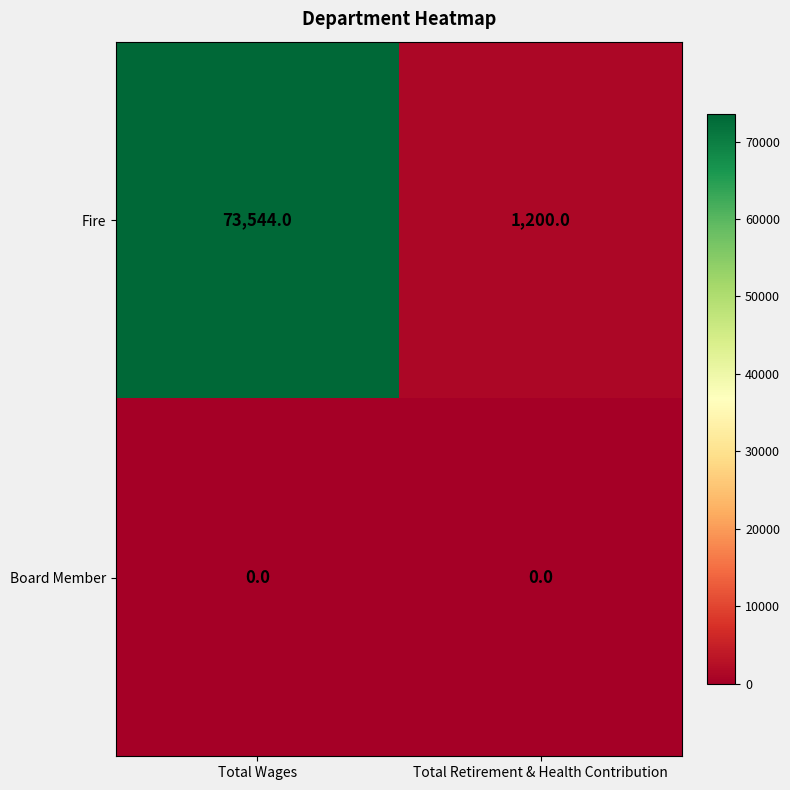

What is the difference between the Fire values at Total Retirement & Health Contribution and Total Wages?

72344